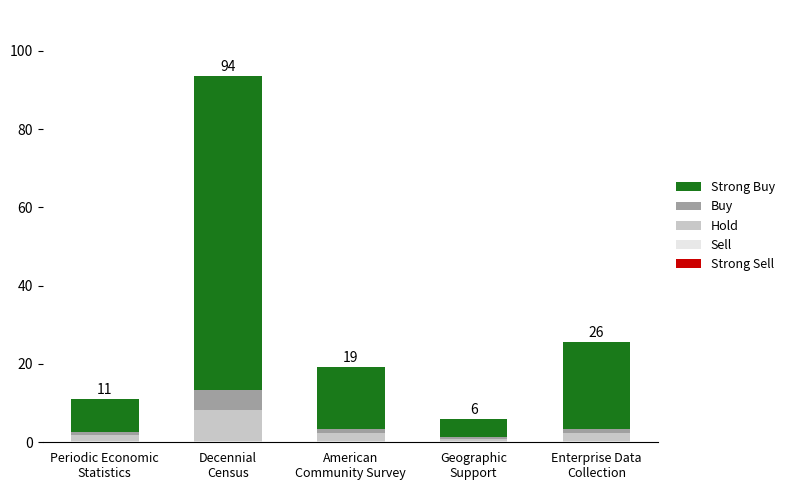

How many distinct data groups are displayed?

5